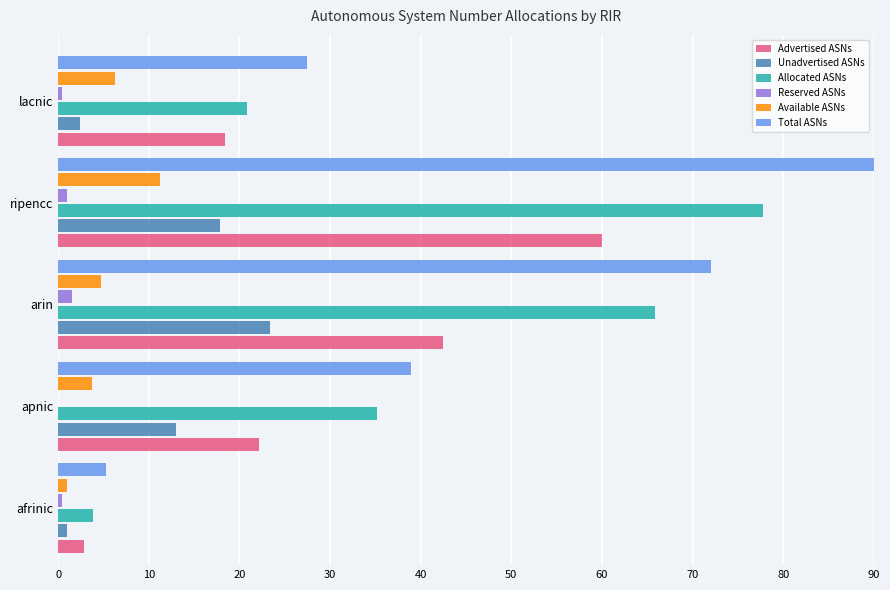

Where is Advertised ASNs nearest to the value 31?

apnic